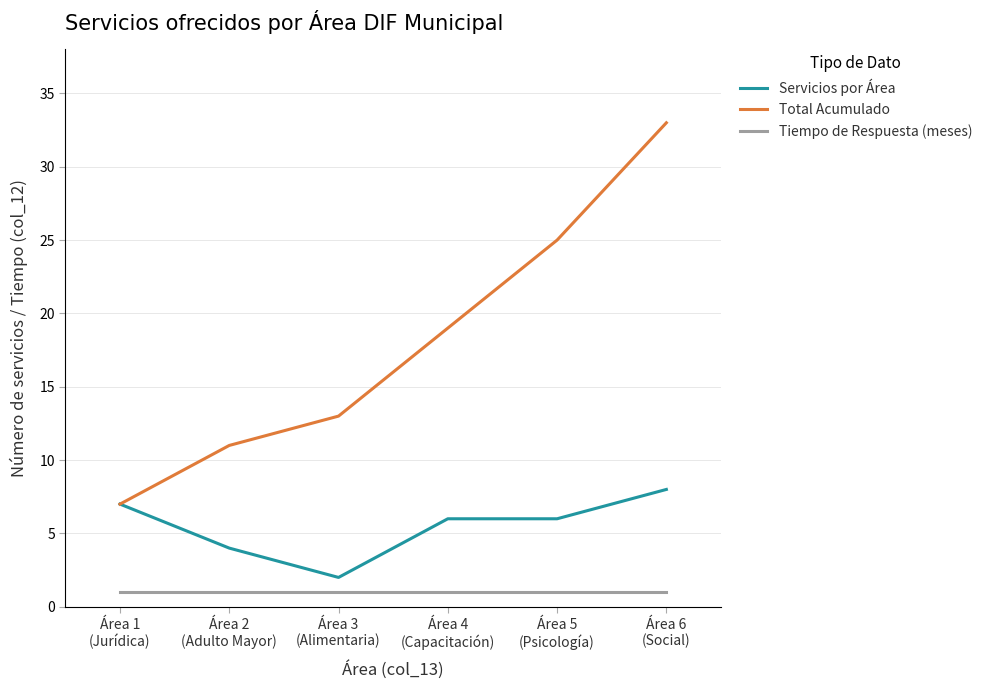

What are all the series names shown in the legend?

Servicios por Área, Total Acumulado, Tiempo de Respuesta (meses)